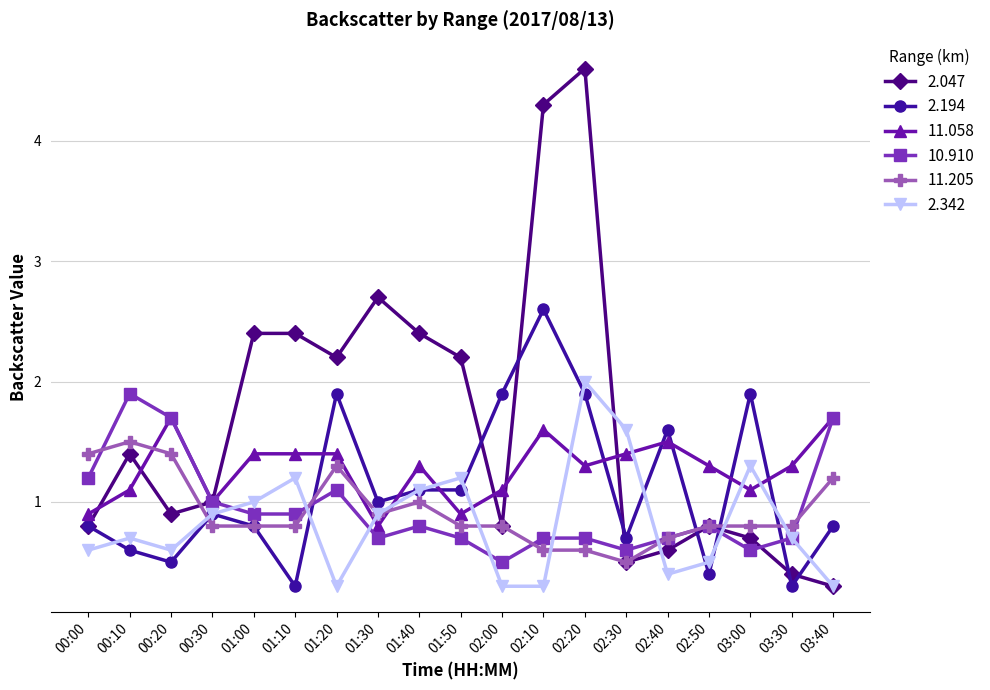

Which series changed the most between 01:20 and 02:40?

2.047